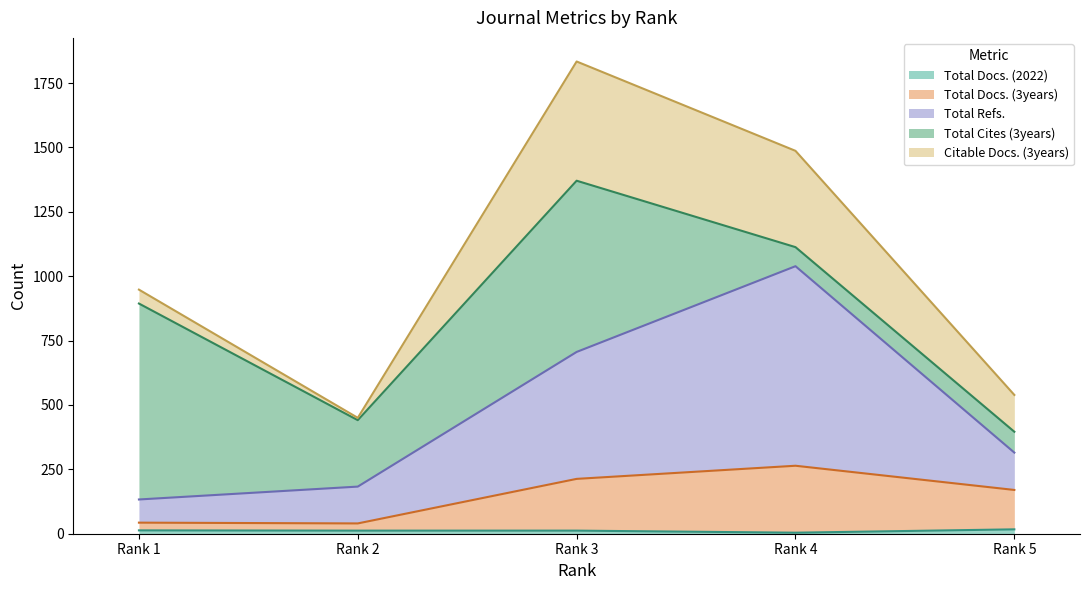

Which has a higher value, Rank 3 or Rank 4?

Rank 3